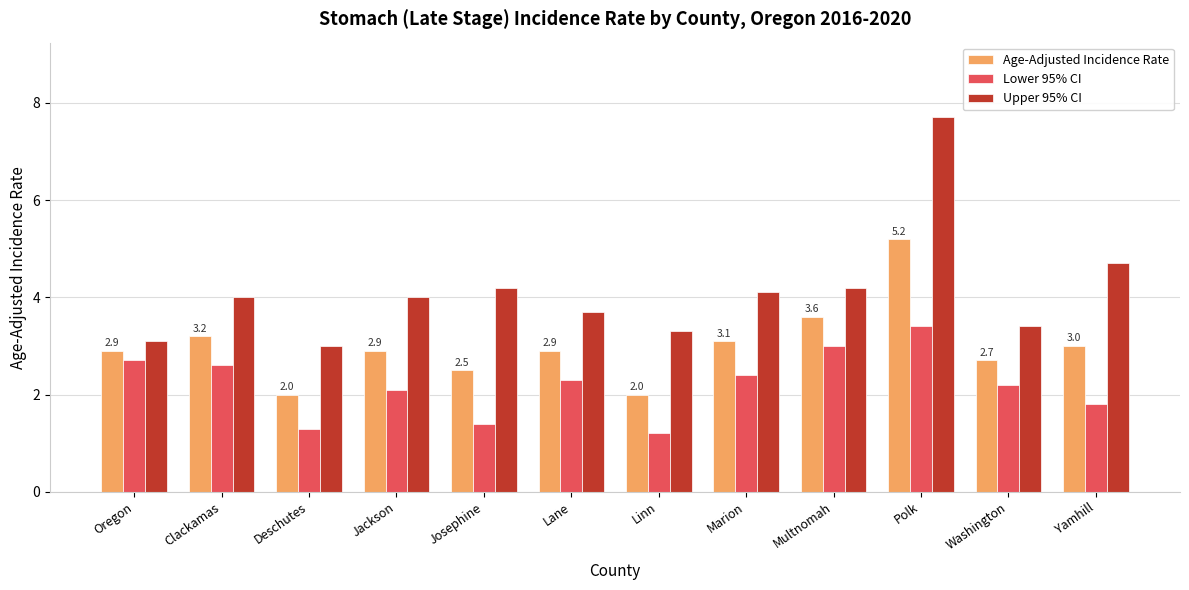

List the series in order of their peak value, highest first.

Upper 95% CI, Age-Adjusted Incidence Rate, Lower 95% CI